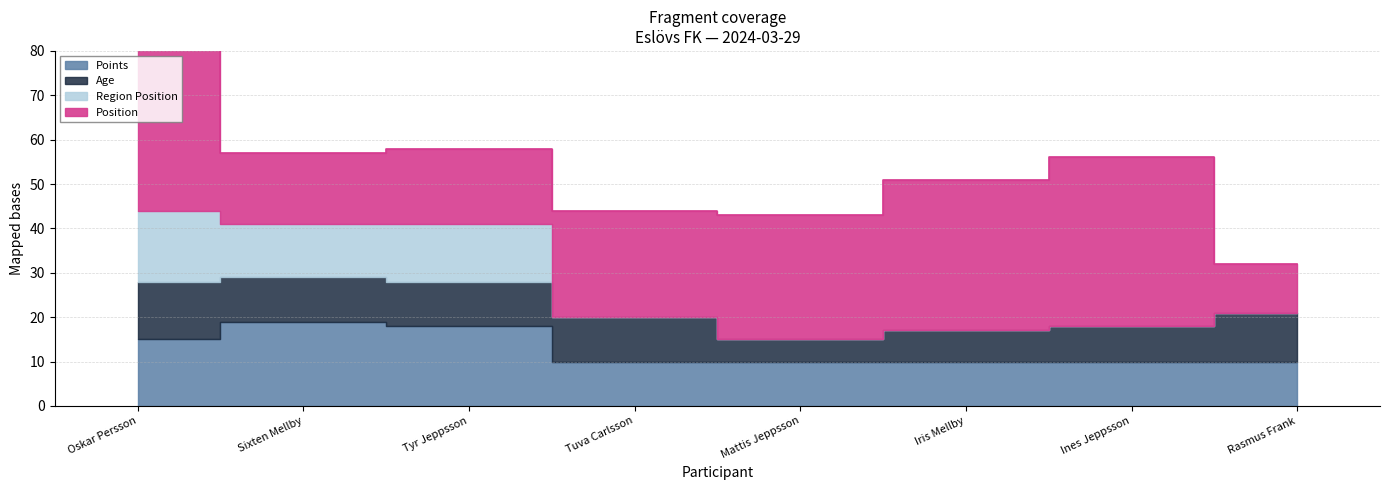

True or false: age and position cross at least once.

False